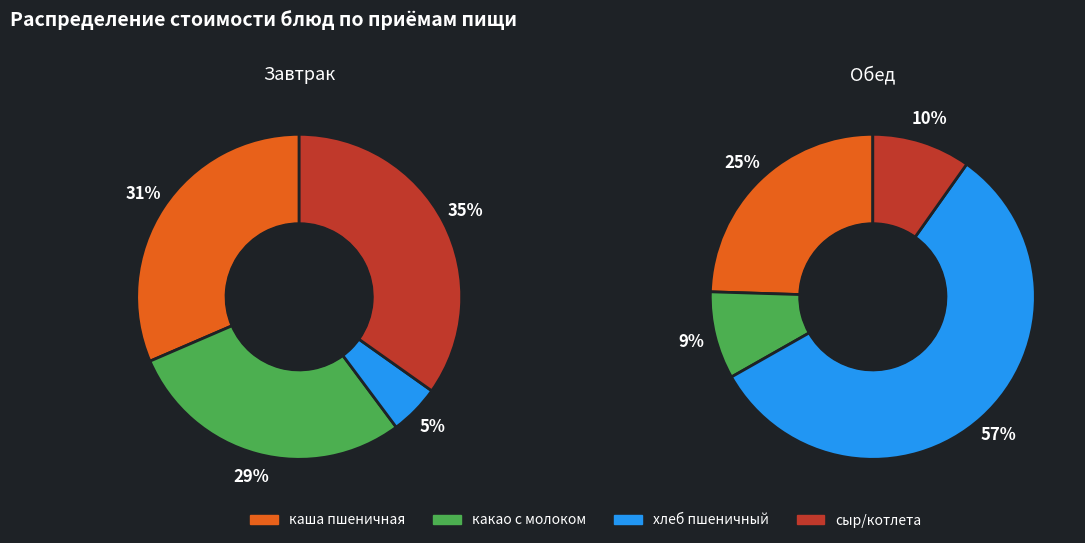

Which series changed the most between каша пшеничная and какао с молоком?

Обед